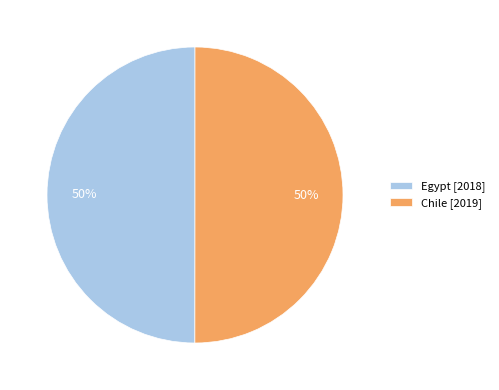

How many slices are in this pie chart?

2